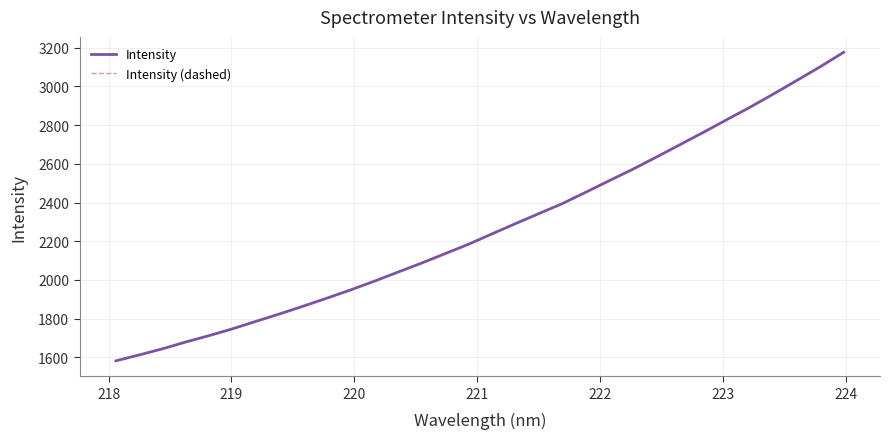

True or false: Intensity (dashed) and Intensity intersect in this chart.

False